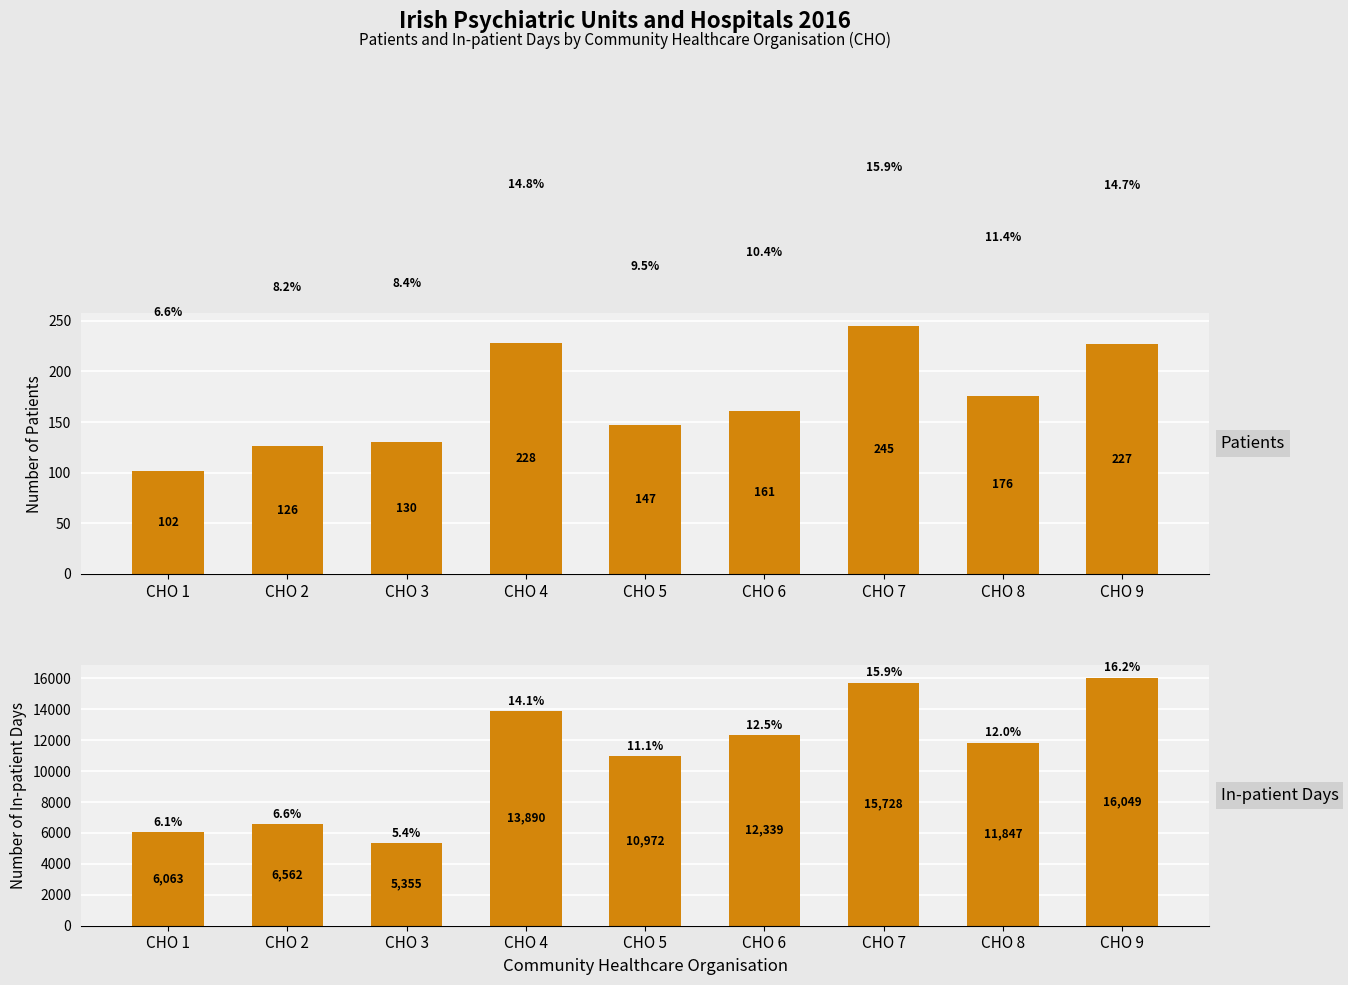

Rank the series by their maximum value, from highest to lowest.

In-patient days (Numbers), Patients (Numbers)